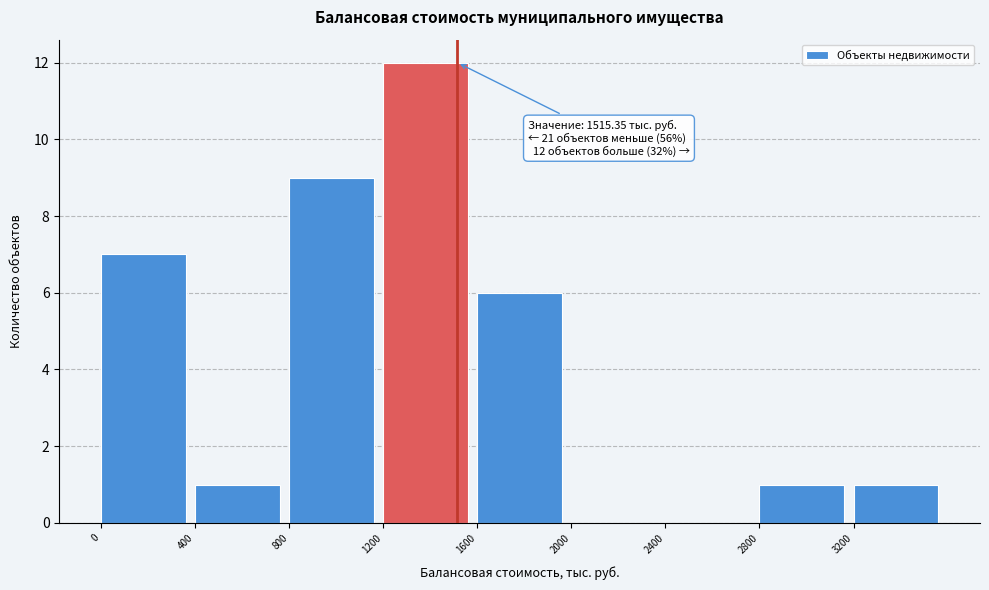

Which range on the x-axis has the tallest bar?

1200 to 1600